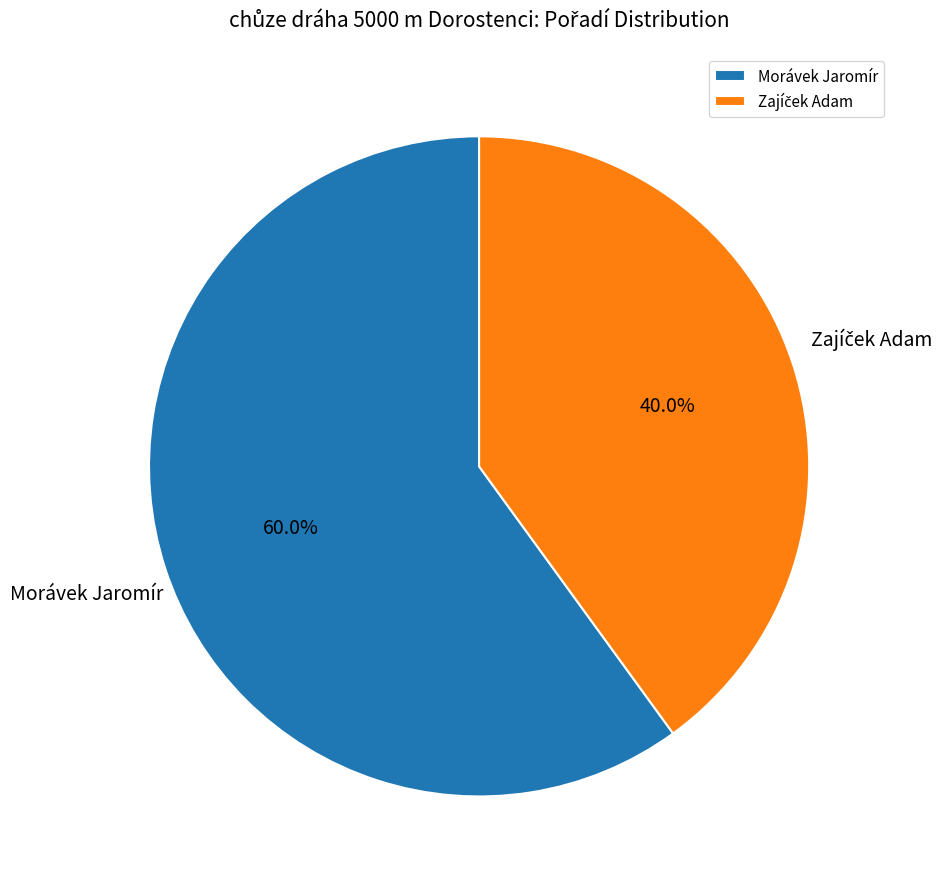

Count the number of slices in the pie.

2